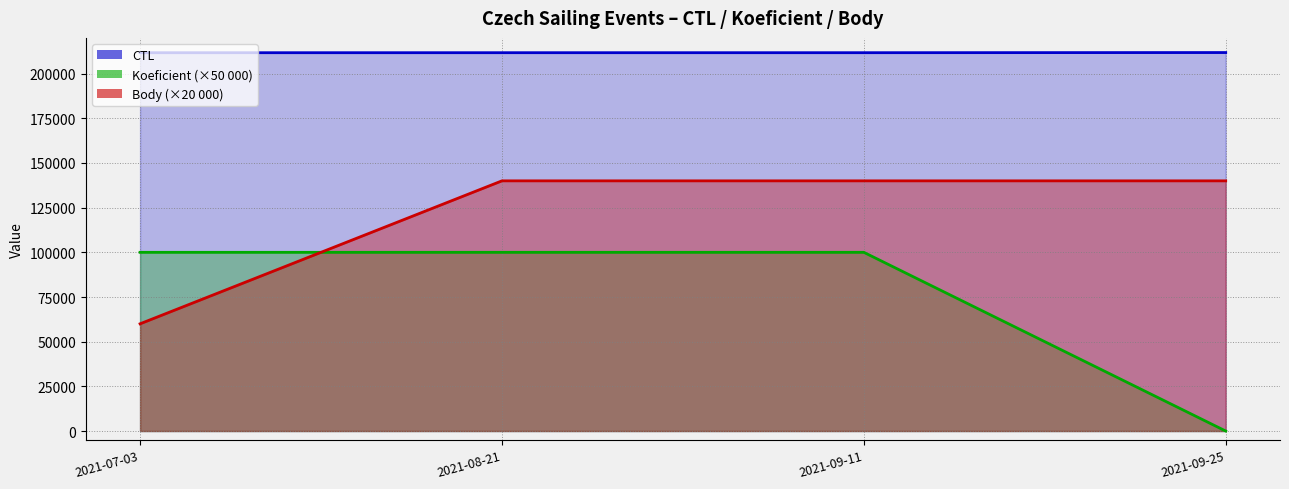

Rank the series by their average value, from lowest to highest.

Koeficient, Body, CTL